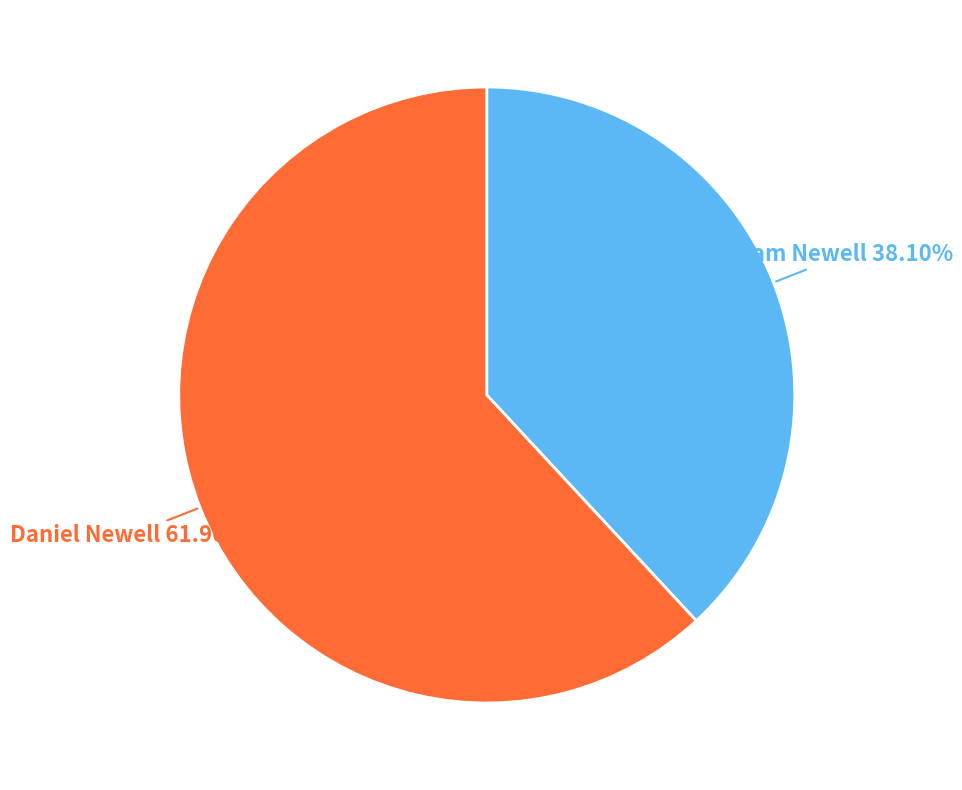

Does Sam Newell represent more than half of the total?

No